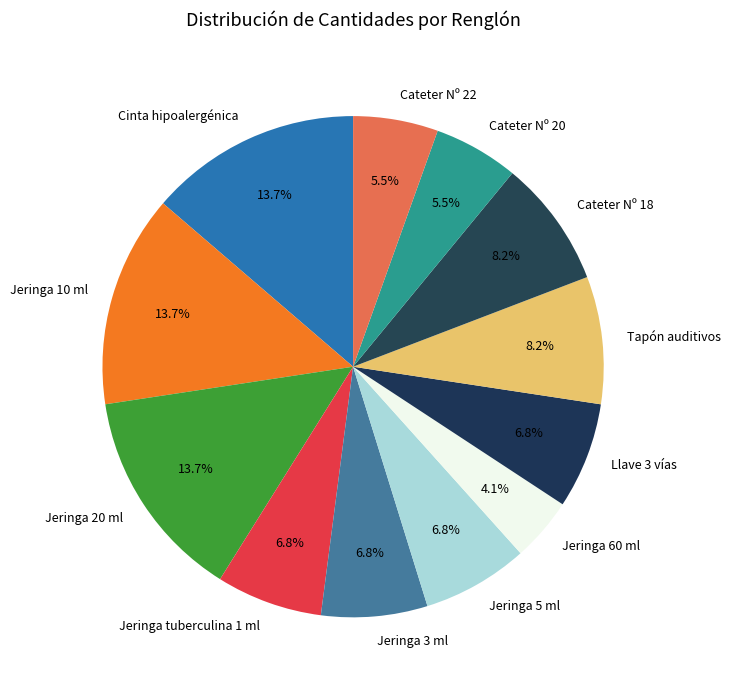

Does any single category account for the majority?

No